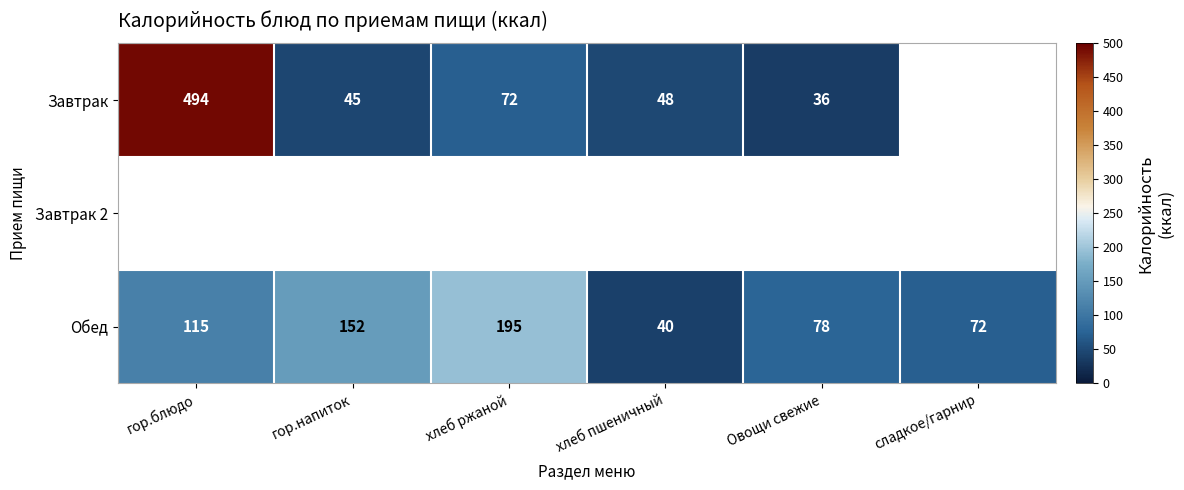

Is it true that Завтрак equals 494 at гор.блюдо?

True